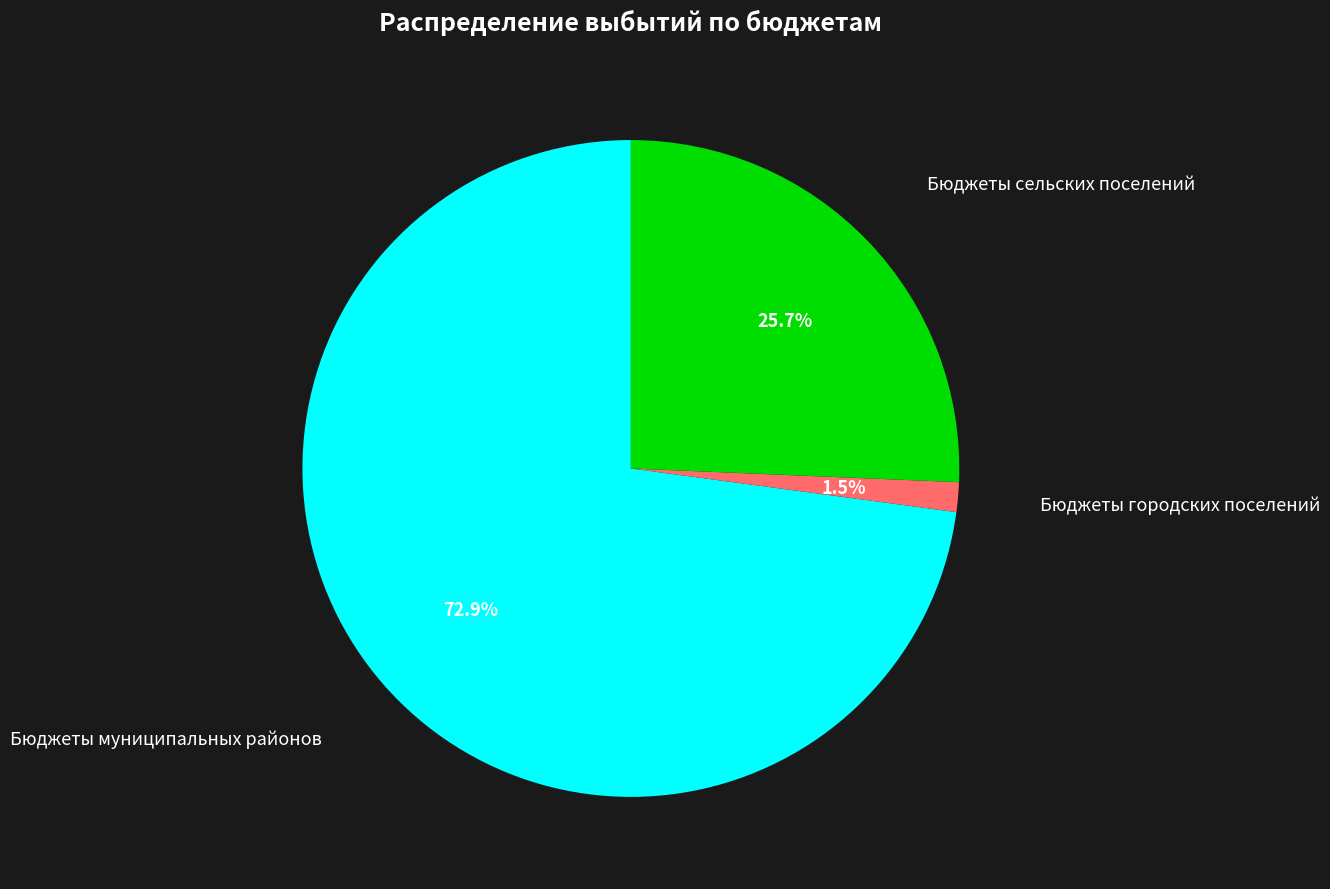

The Бюджеты муниципальных районов slice represents 73% of the pie. True or false?

True